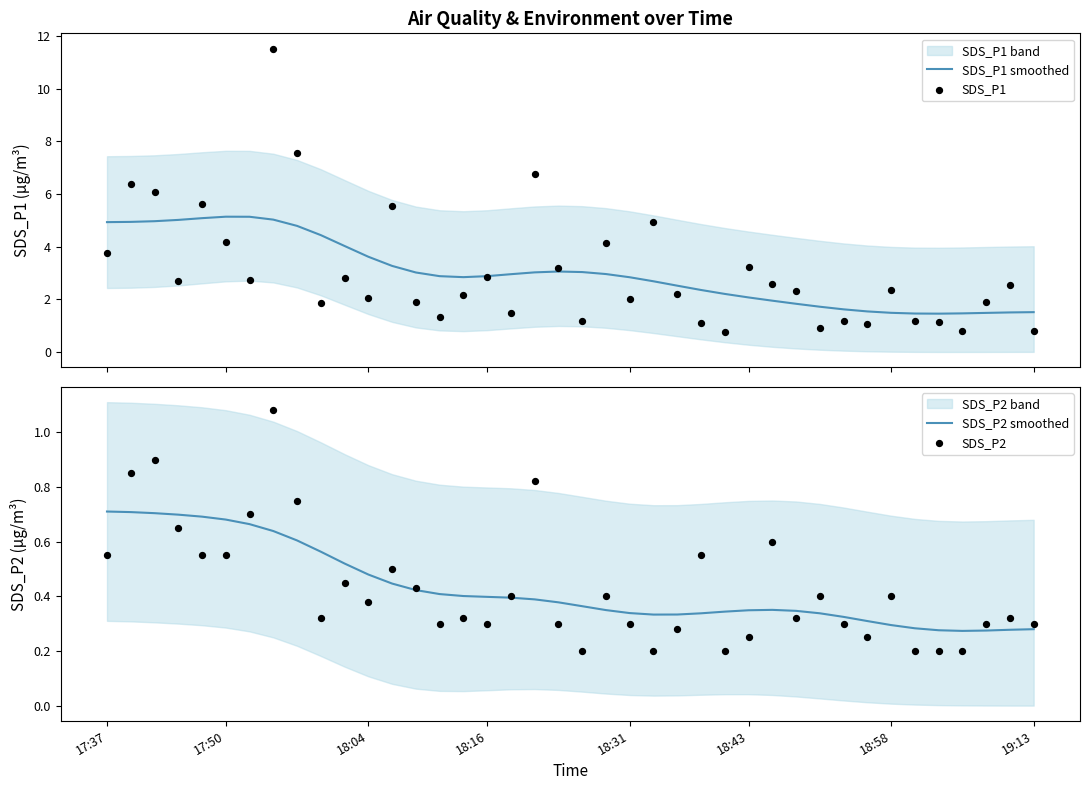

At how many categories does at least one series exceed 4?

15